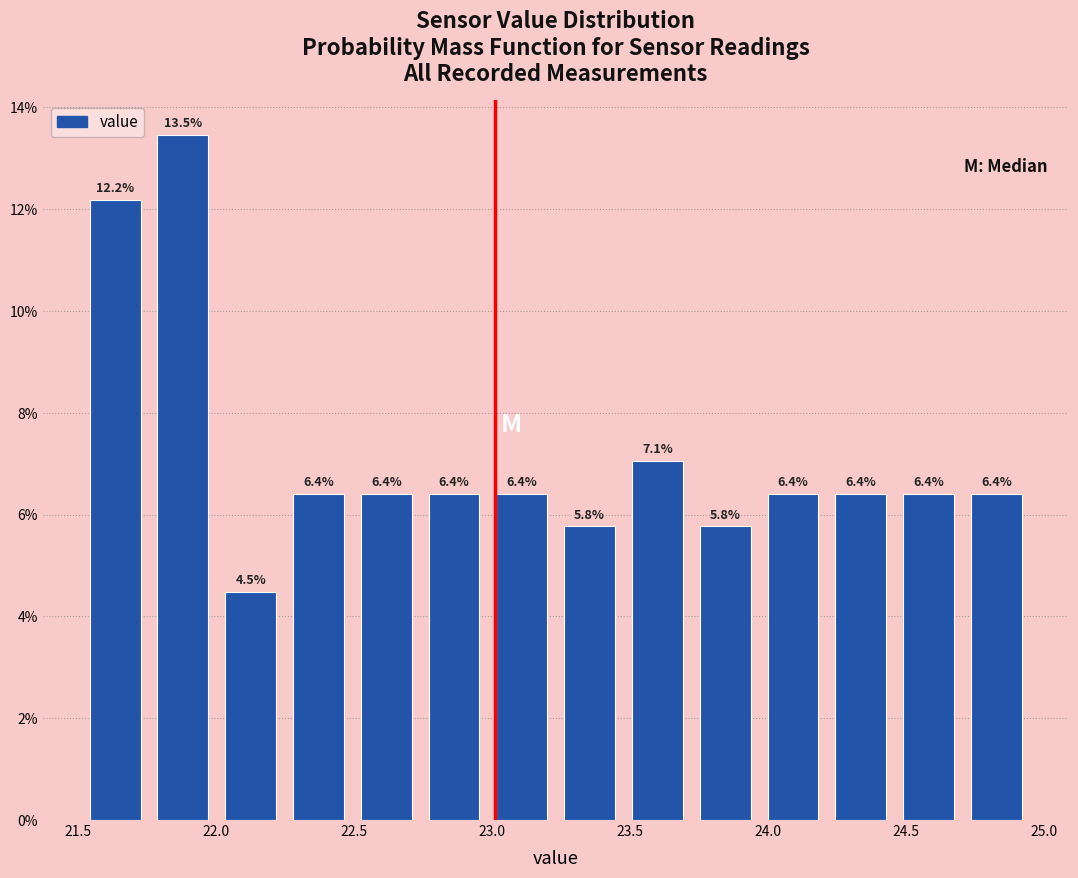

How tall is the bar that spans 23.50 to 23.70 on the x-axis? The bar edges are not printed on the chart, so give them approximately, as read against the axis.

7.1